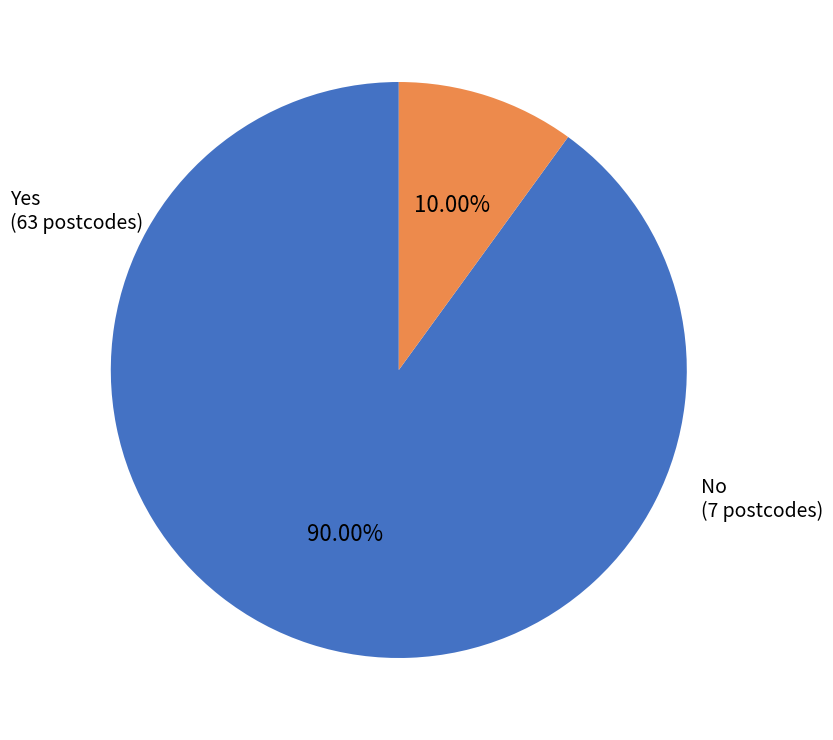

Do No and Yes together represent more than half of the pie?

Yes